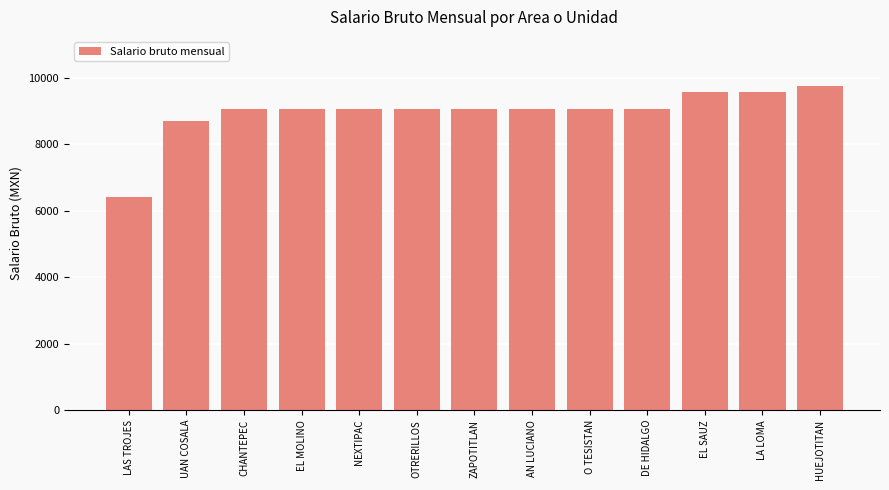

At which label is the value closest to 8088?

UAN COSALA